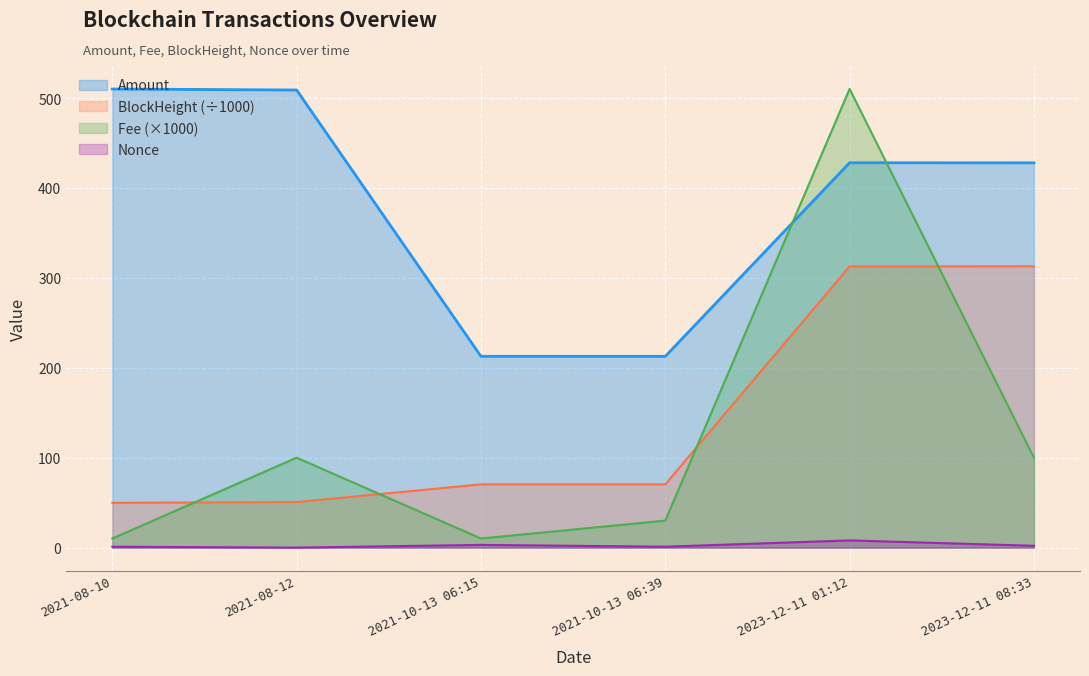

Where does the Amount series first go above 428?

2021-08-10